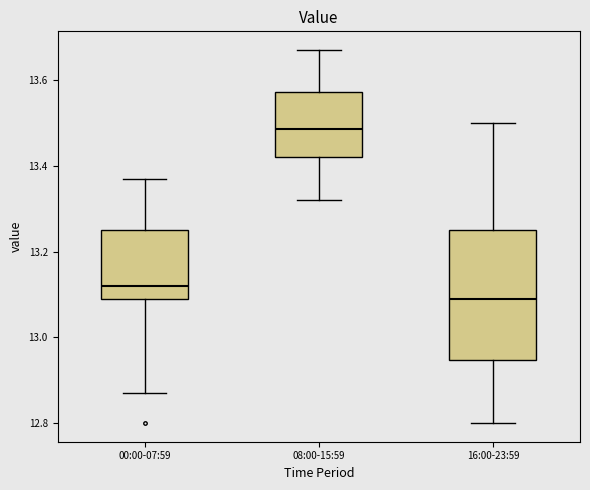

Comparing the boxes themselves (not the whiskers), which one is the tallest?

16:00-23:59